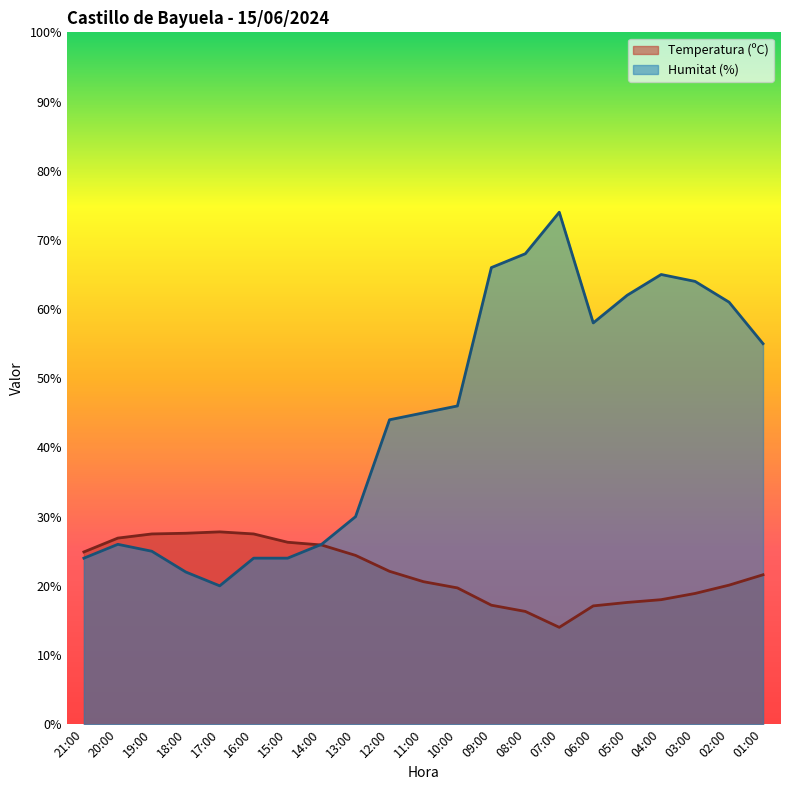

At which category does Humitat (%) reach its first local valley?

17:00